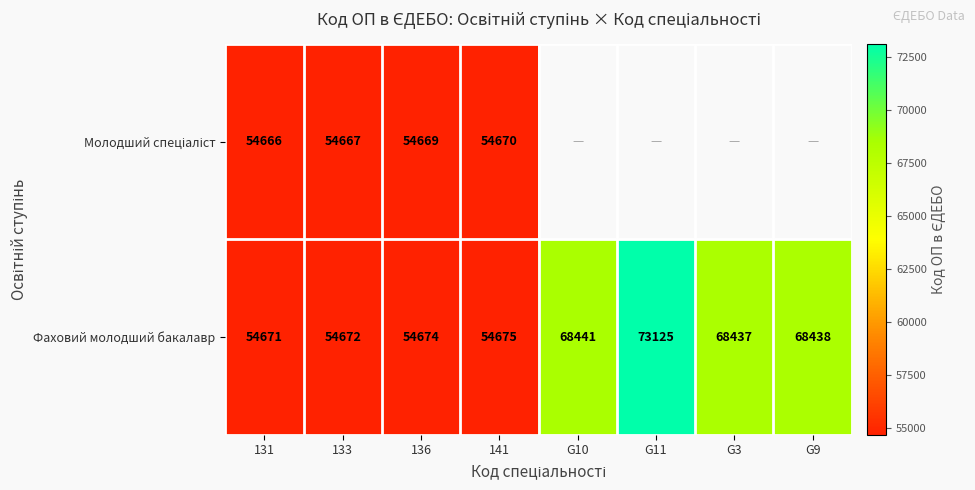

Is it true that Фаховий молодший бакалавр equals 97704 at G9?

False